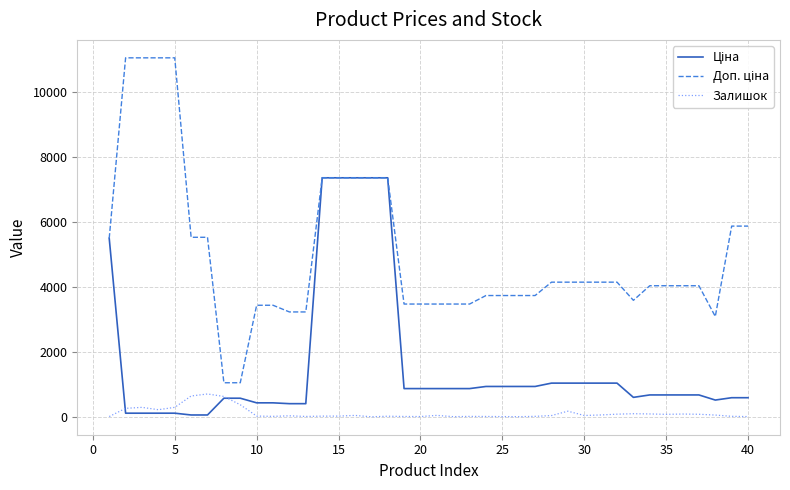

What is the maximum value shown in the chart?

11055.0